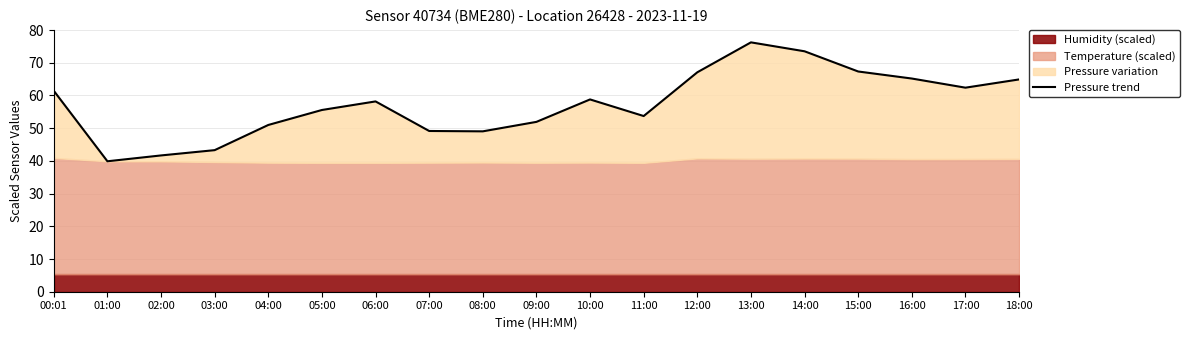

Rank the categories by value from lowest to highest.

01:00, 02:00, 03:00, 08:00, 07:00, 04:00, 09:00, 11:00, 05:00, 06:00, 10:00, 00:01, 17:00, 18:00, 16:00, 12:00, 15:00, 14:00, 13:00